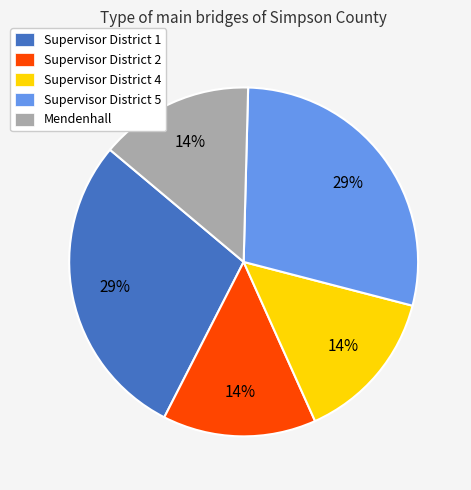

To the nearest percent, what percentage of the pie is Mendenhall?

14%